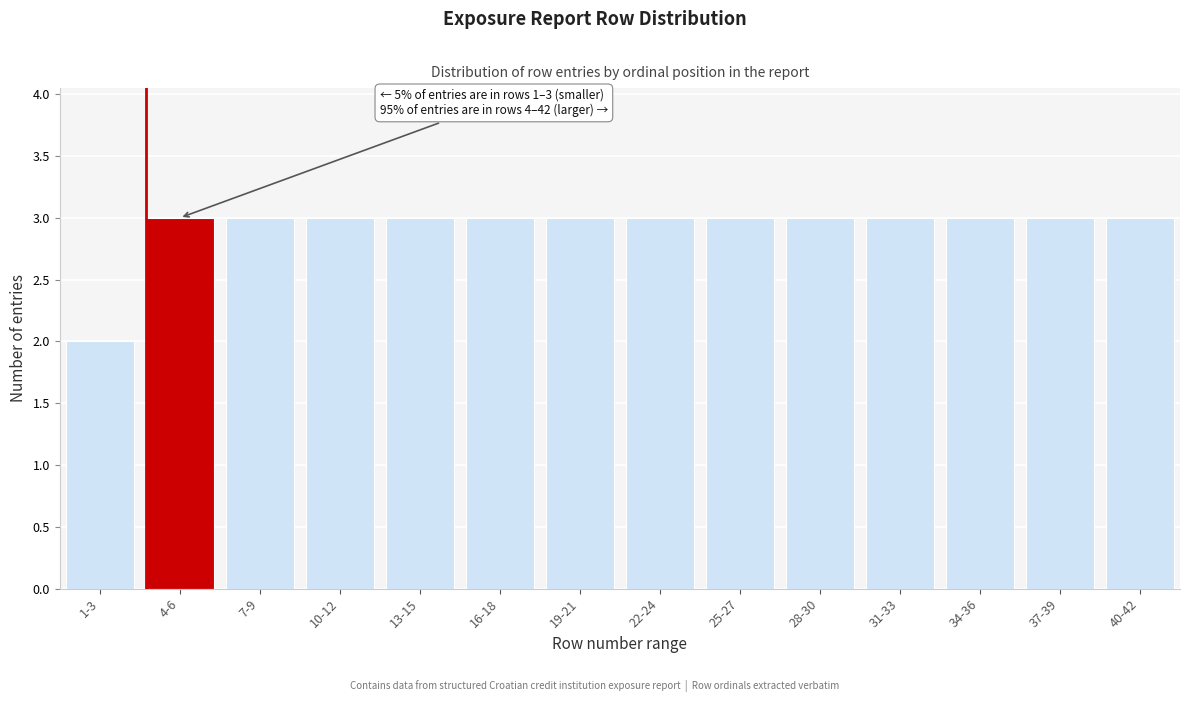

Reading left to right, what are all the values shown in this chart?

2	3	3	3	3	3	3	3	3	3	3	3	3	3